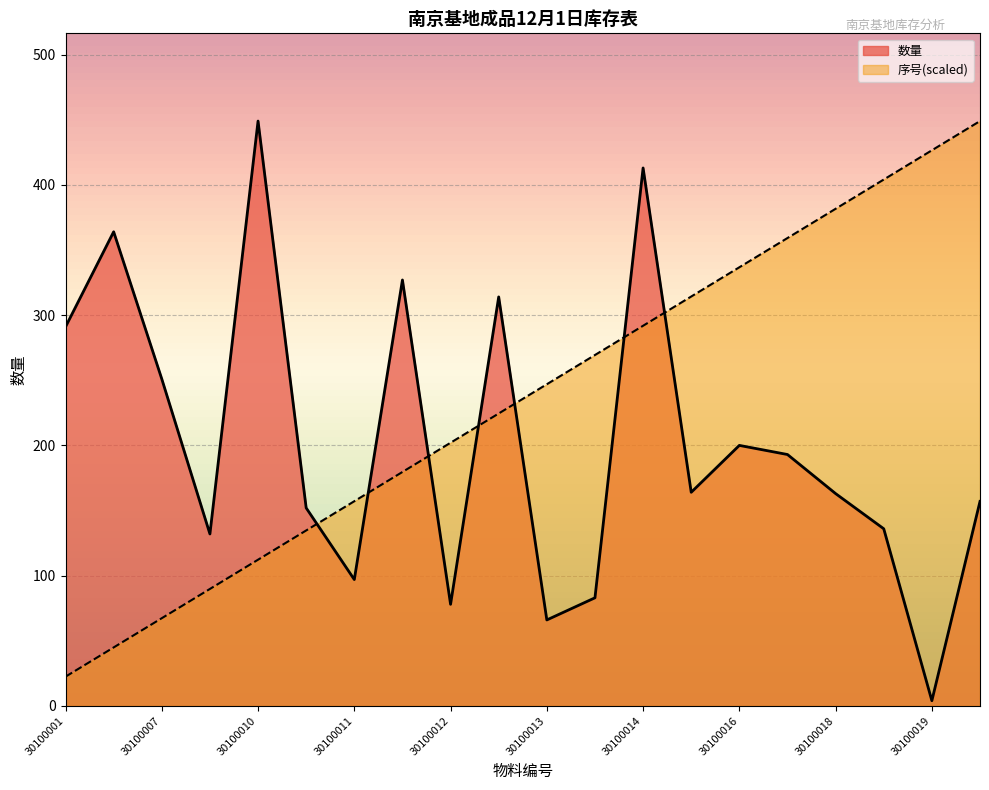

Reading left to right, list all the values displayed in this chart.

数量: 291.0	364.0	251.0	132.0	449.0	152.0	97.0	327.0	78.0	314.0	66.0	83.0	413.0	164.0	200.0	193.0	163.0	136.0	4.0	157.0
序号: 22.4	44.9	67.3	89.8	112.2	134.7	157.2	179.6	202.1	224.5	246.9	269.4	291.9	314.3	336.8	359.2	381.6	404.1	426.6	449.0